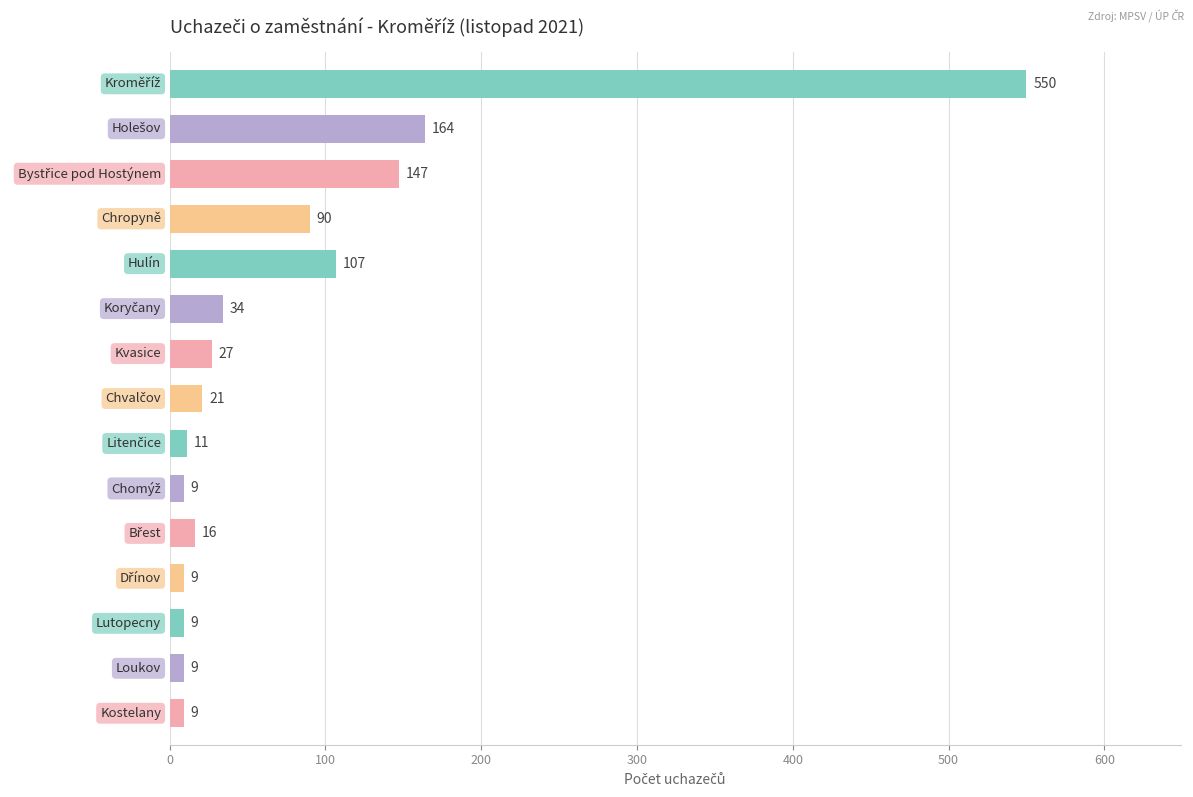

What is the value of the 9th bar from the top?

11